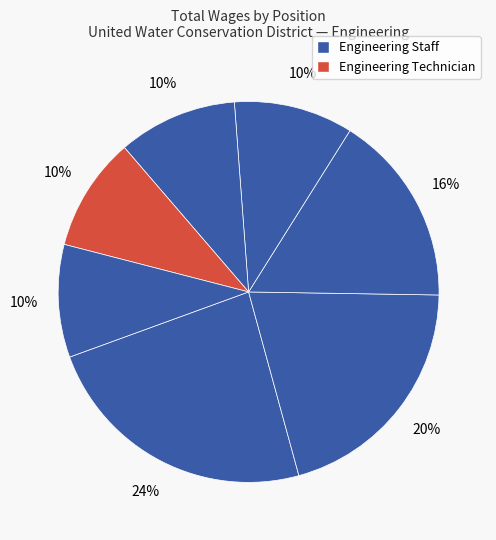

How many segments does this pie chart have?

7